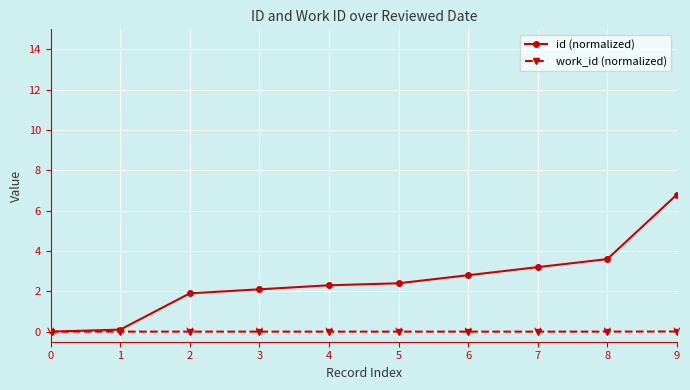

What is the difference between the maximum and minimum values in the id (normalized) series?

6.8